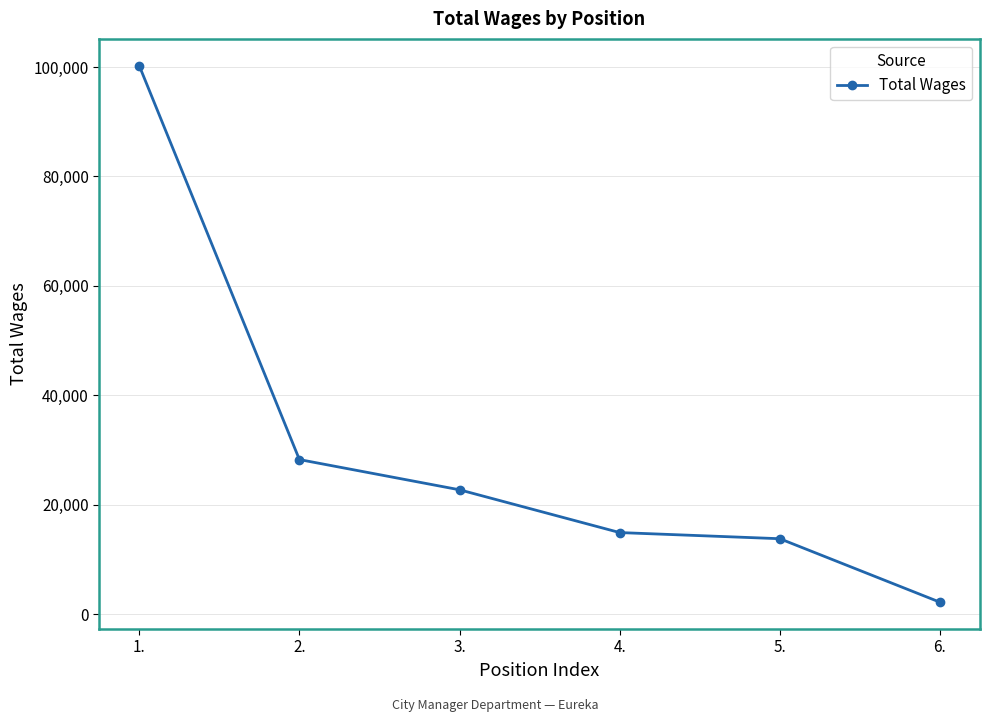

At which label does the data first exceed 22712?

1.